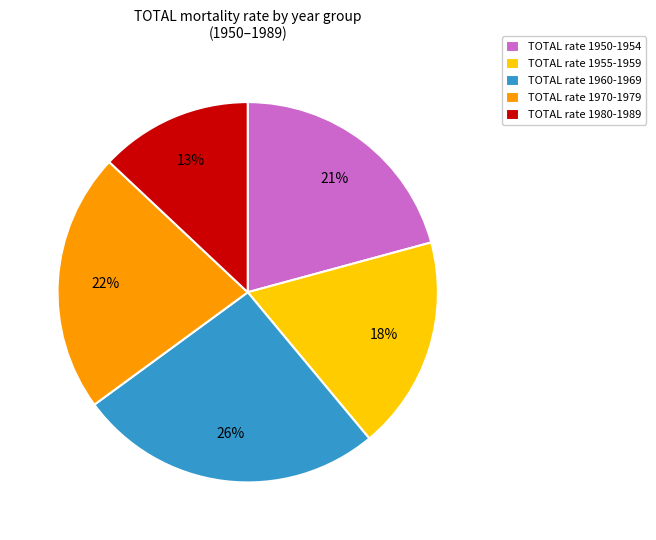

Is there any slice that represents more than half of the pie?

No